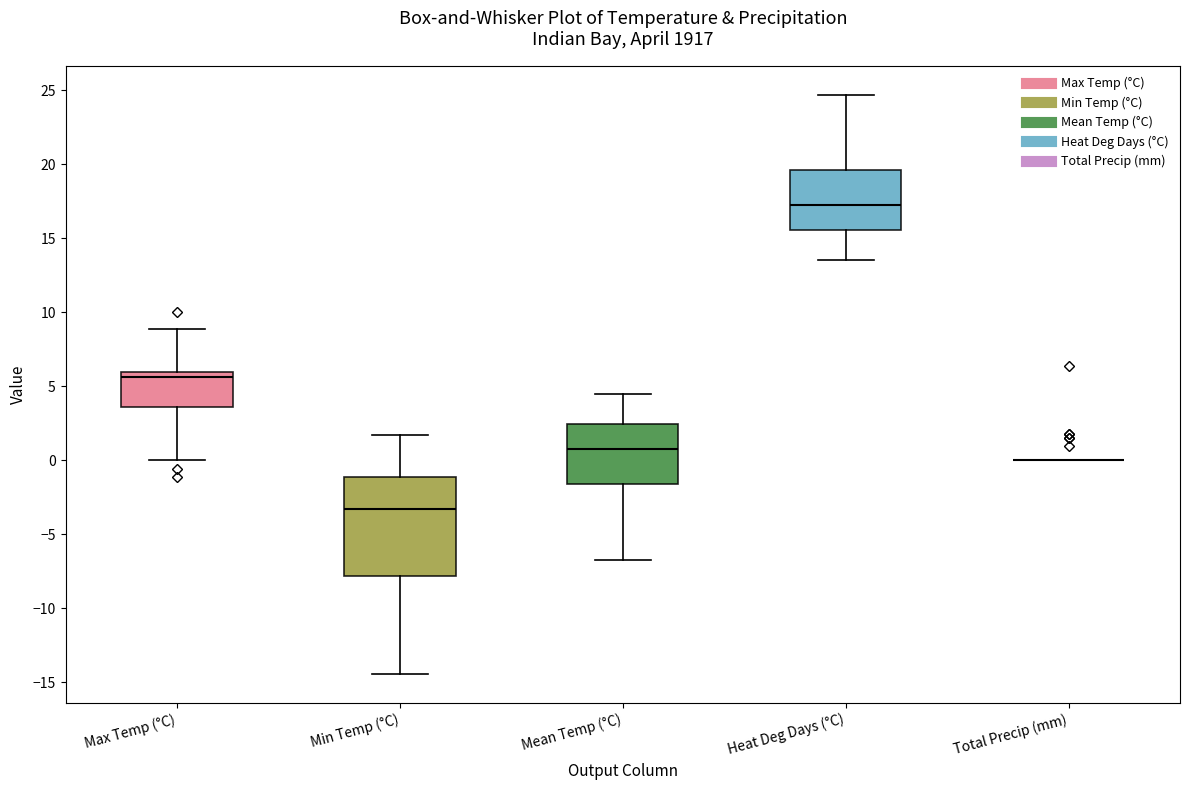

Which box is the tallest, from its lower edge to its upper edge?

Min Temp (°C)